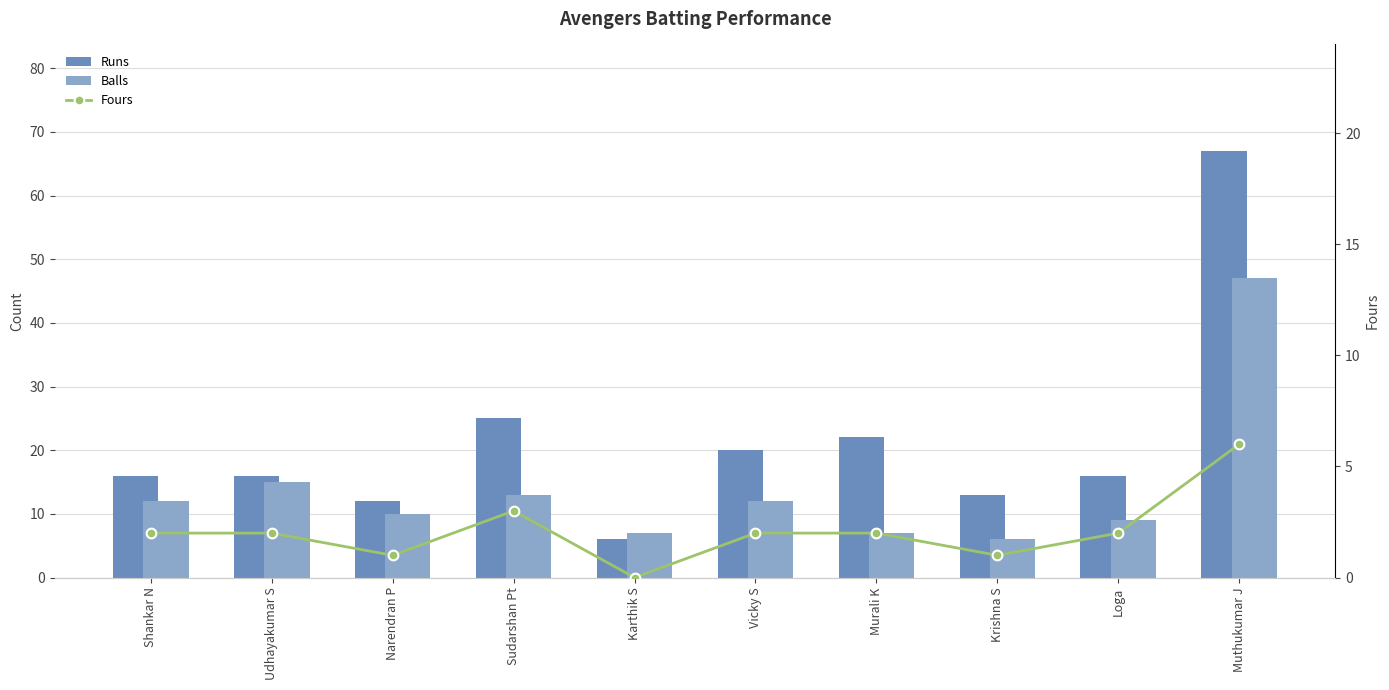

What is the difference between the maximum and minimum values in the Runs series?

61